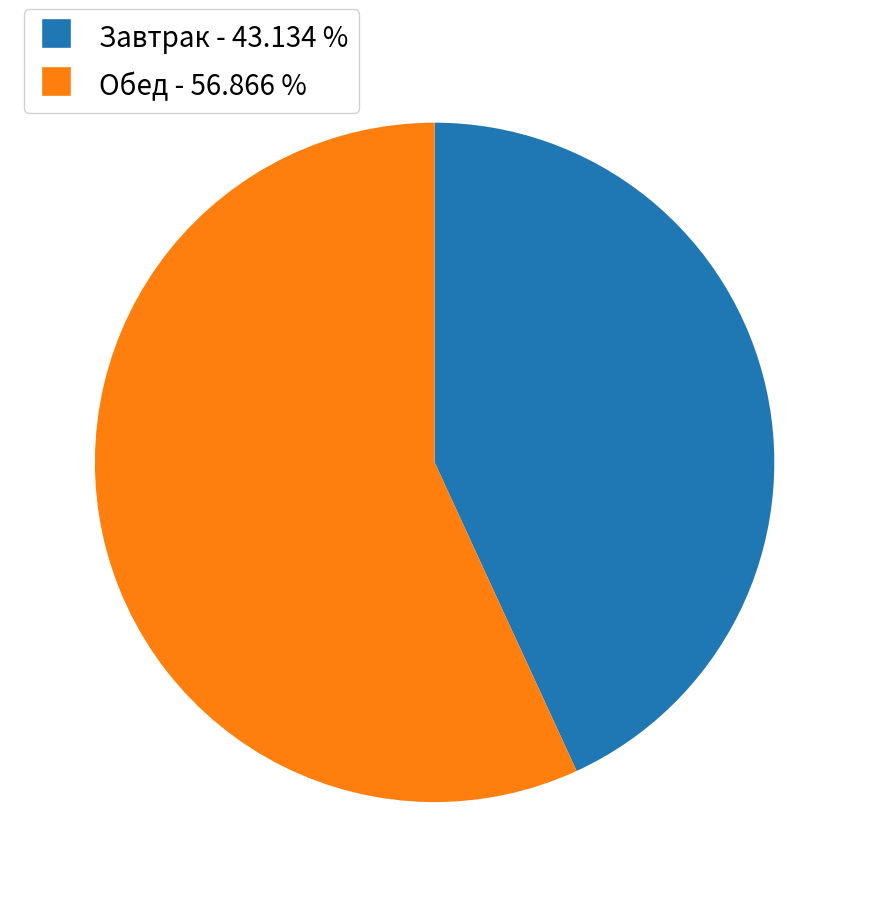

Does any single category account for the majority?

Yes